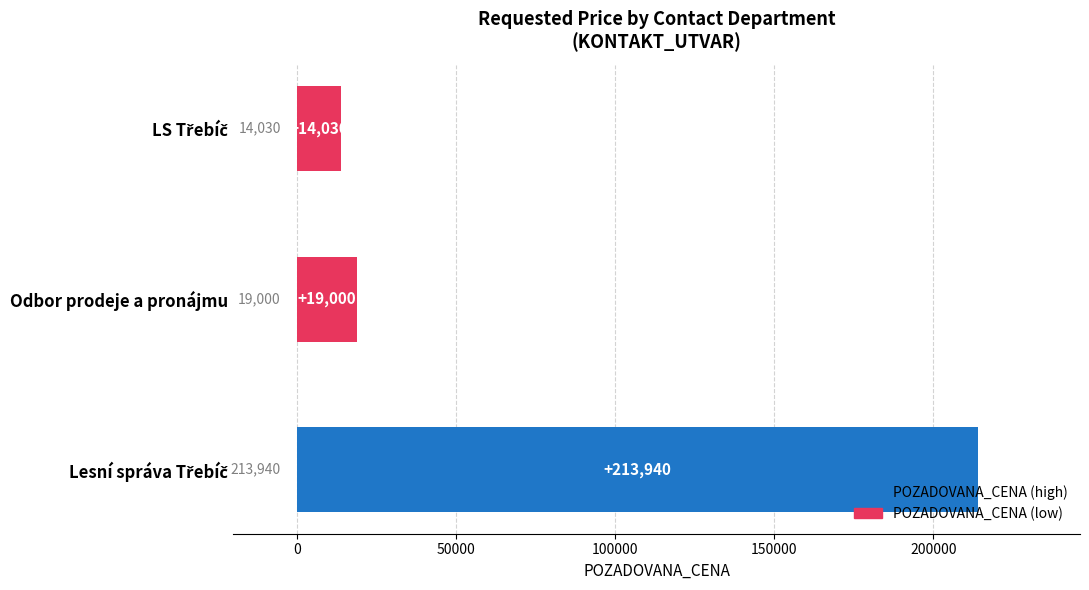

What is the sum of all values?

246970